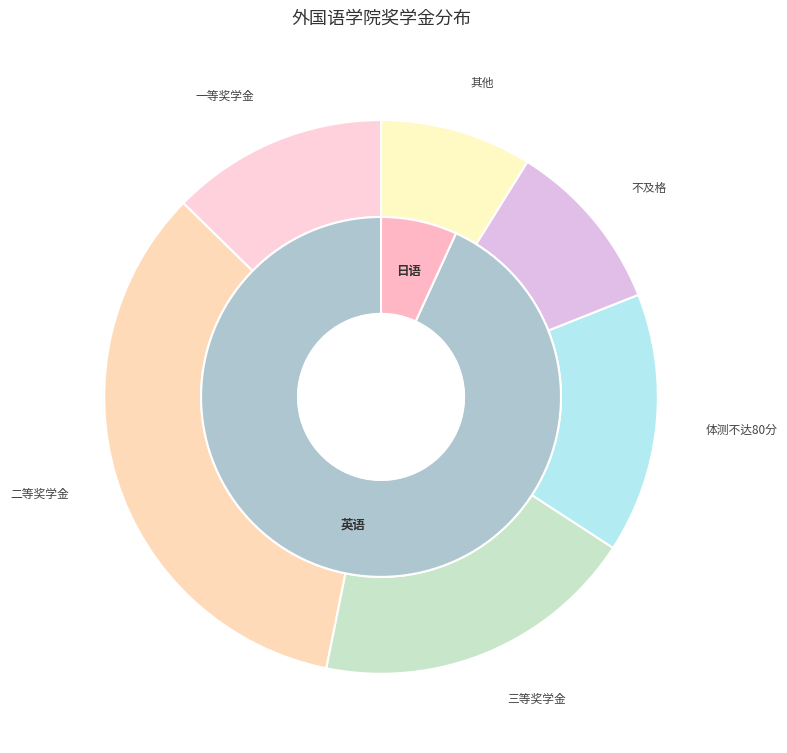

What is the ratio of the value at 日语 to the value at 英语?

0.1